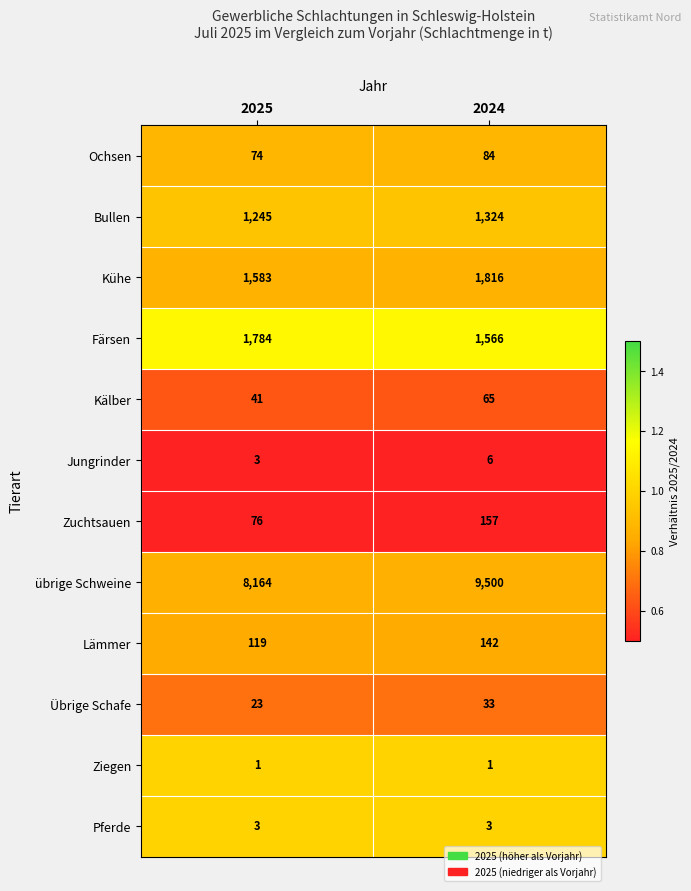

At which category is the sum across all series the highest?

2024